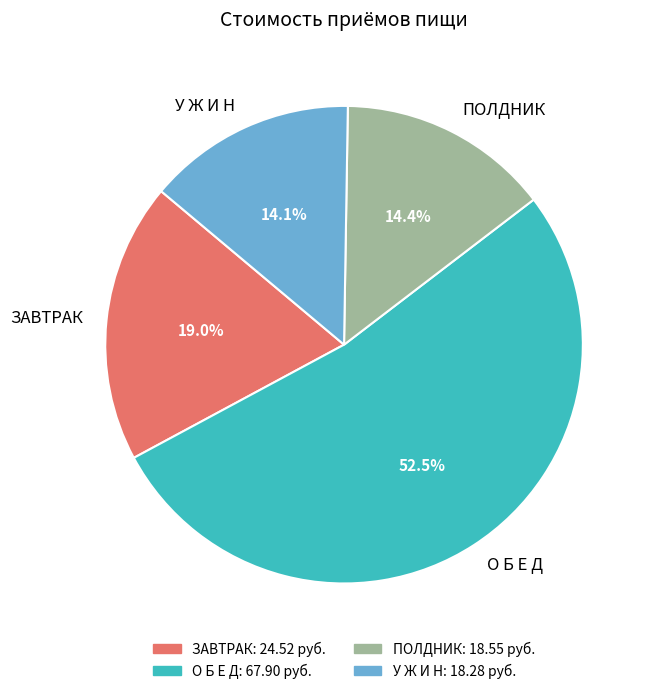

Is there any slice that represents more than half of the pie?

Yes